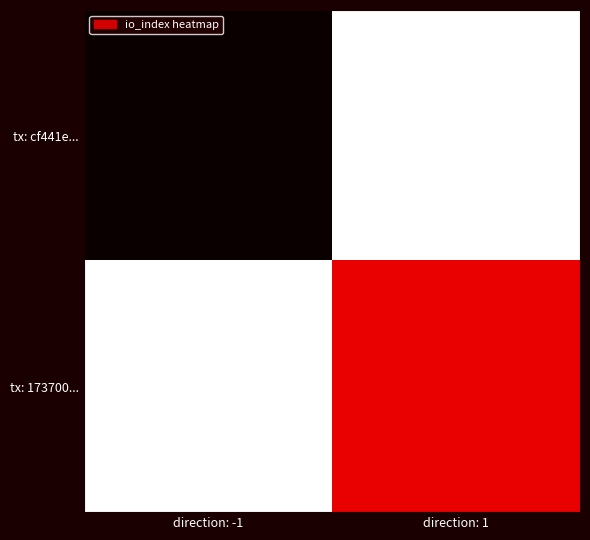

How many data points does each series have?

2